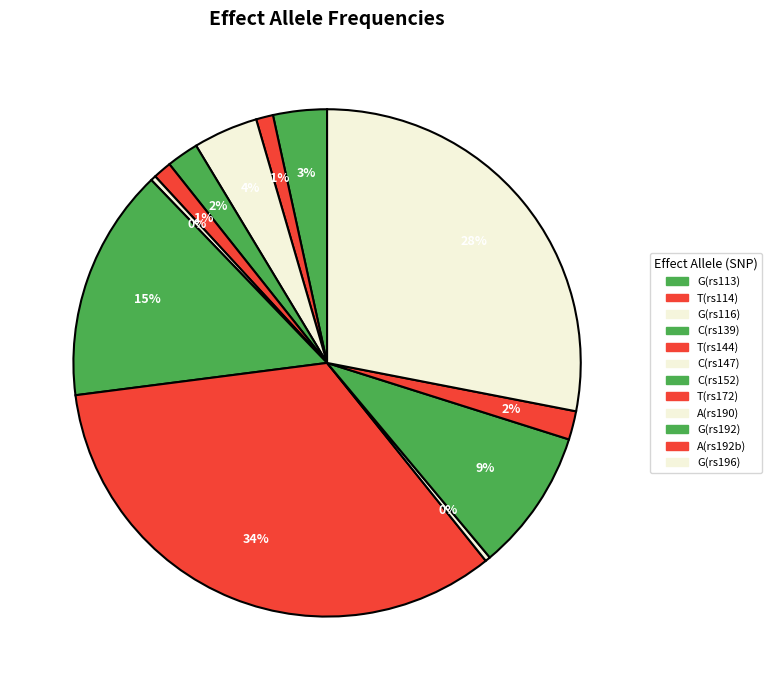

Rank the categories by value from highest to lowest.

rs172057
T, rs196576
G, rs1521046
C, rs1925547
G, rs11677229
G, rs113623975
G, rs139377201
C, rs192743950
A, rs144264580
T, rs114131019
T, rs147507443
C, rs190861688
A